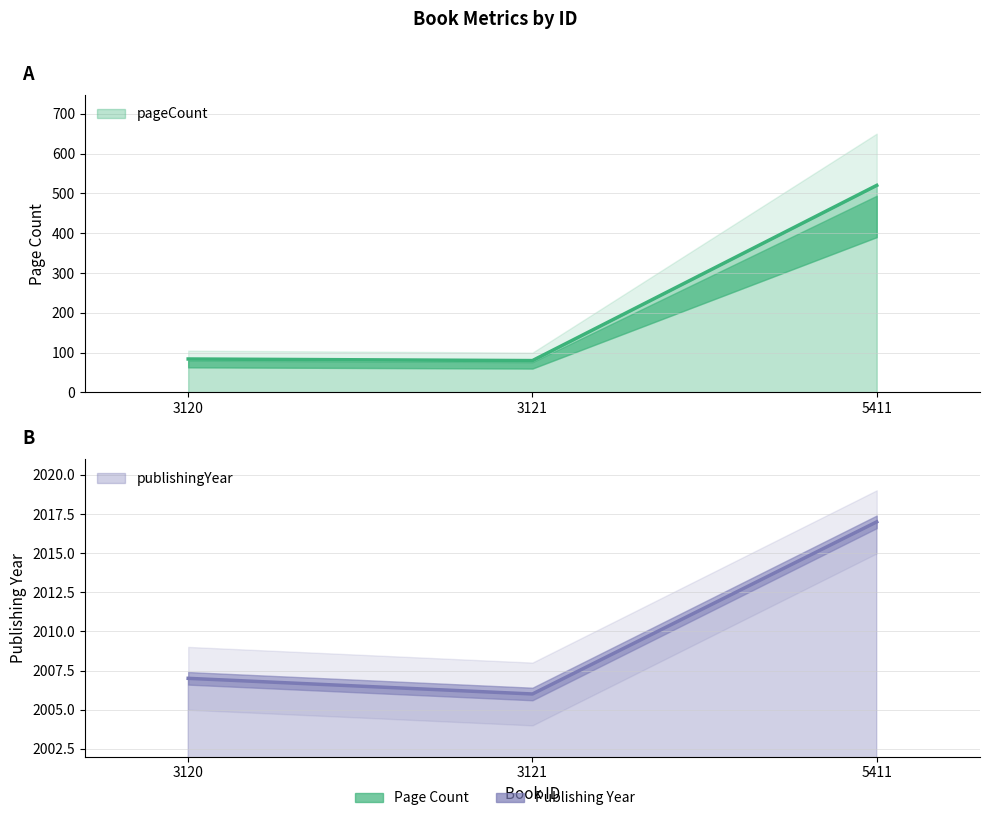

Where is publishingYear nearest to the value 2011?

3120